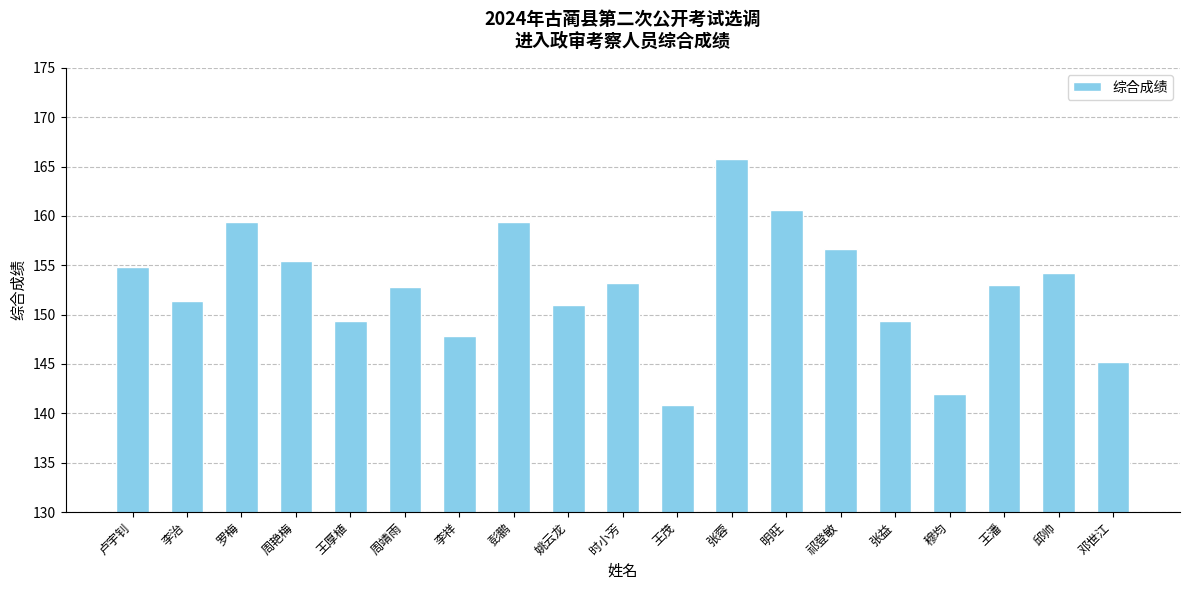

True or false: the data shows 149.4 at 王厚植.

True